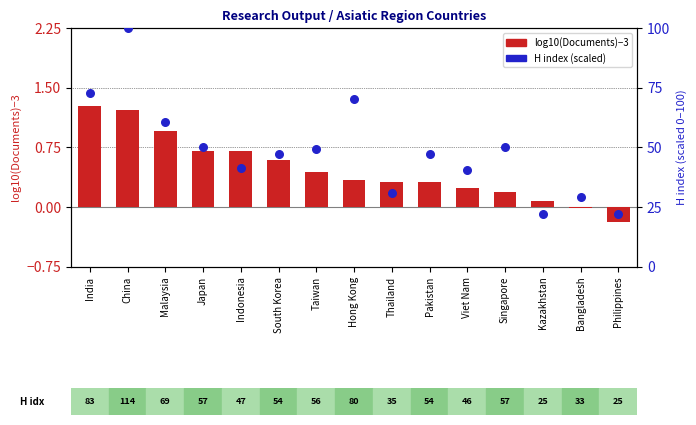

At how many categories does at least one series exceed 76?

1